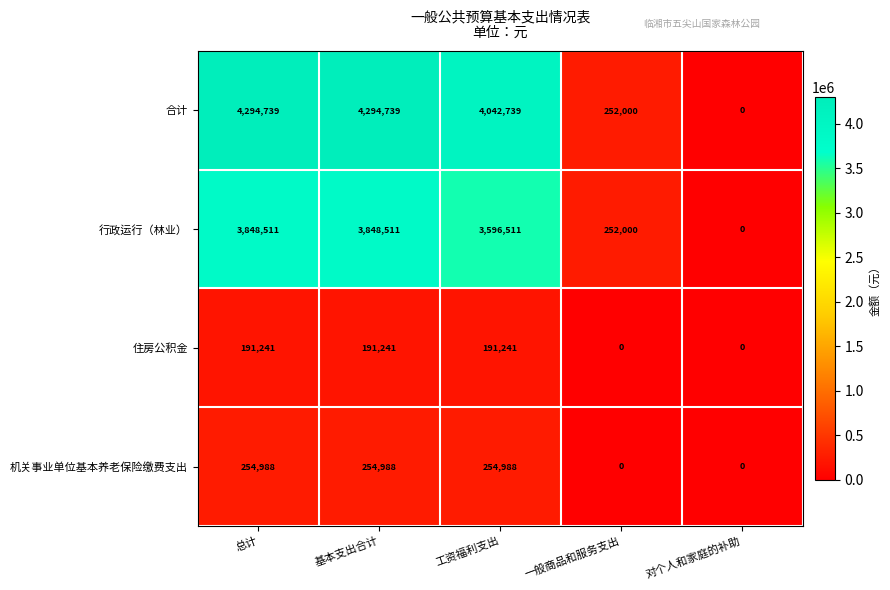

How many distinct data groups are displayed?

4